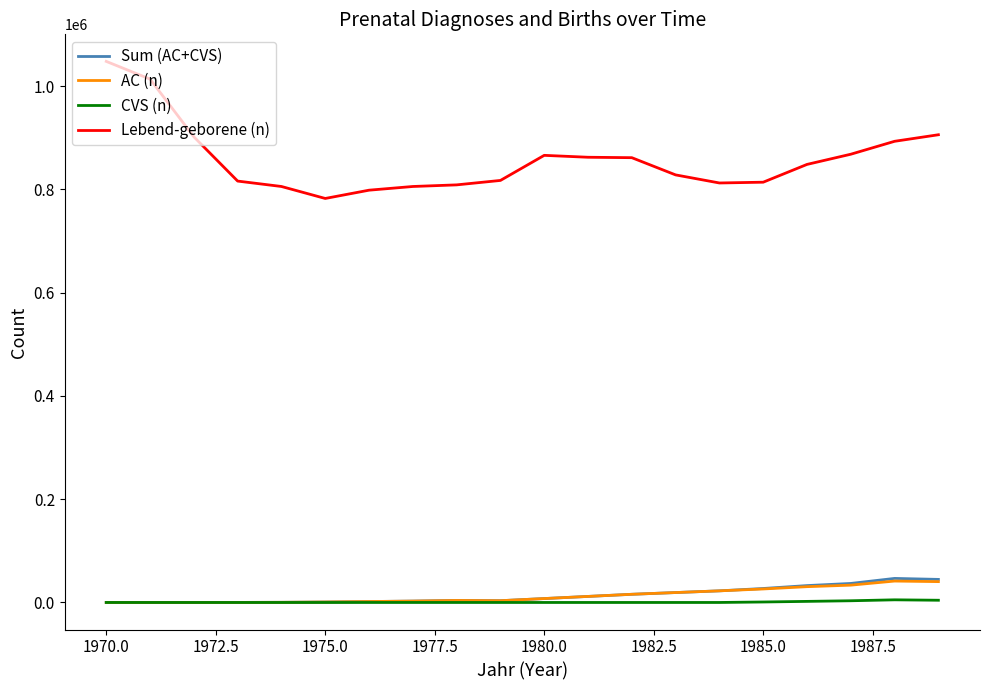

Which series has the largest range (max minus min)?

Lebend-geborene (n)